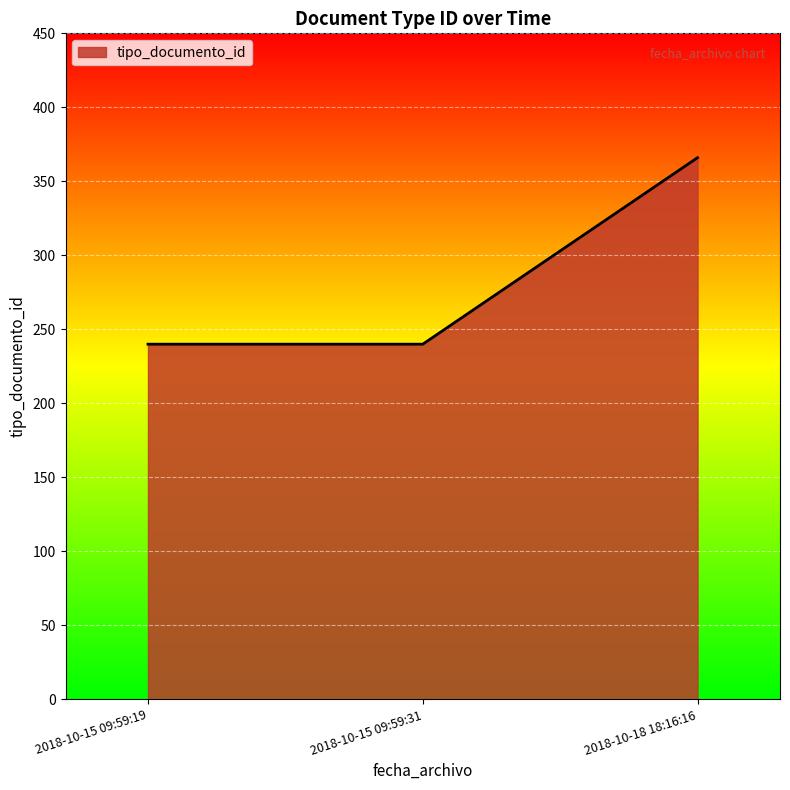

What is the greatest value displayed?

366